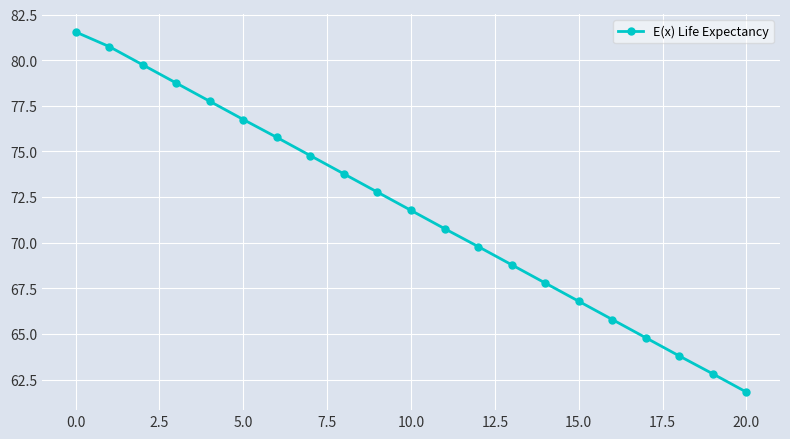

What is the sum of all values?

1507.1